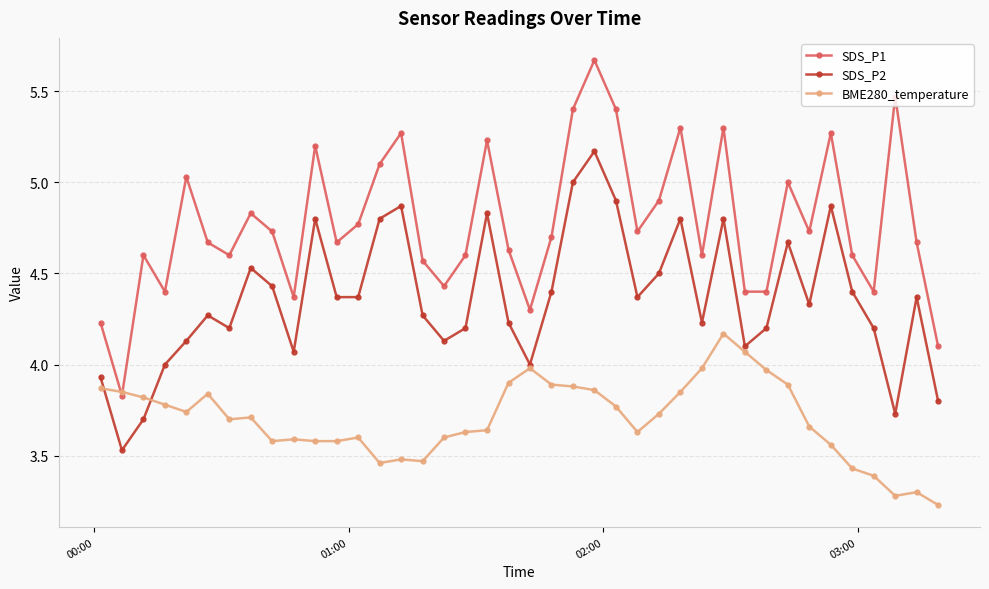

True or false: SDS_P1 and SDS_P2 cross at least once.

False